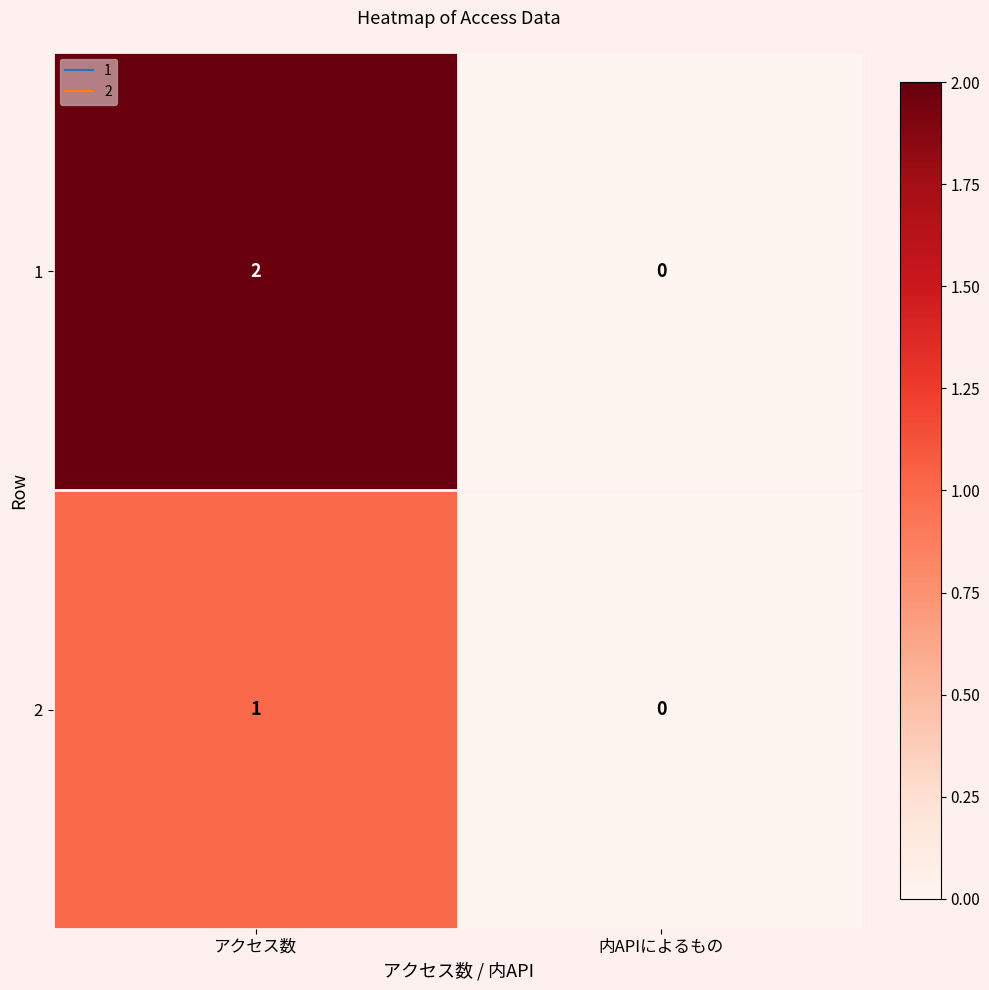

Is it true that 1 equals 1 at アクセス数?

False